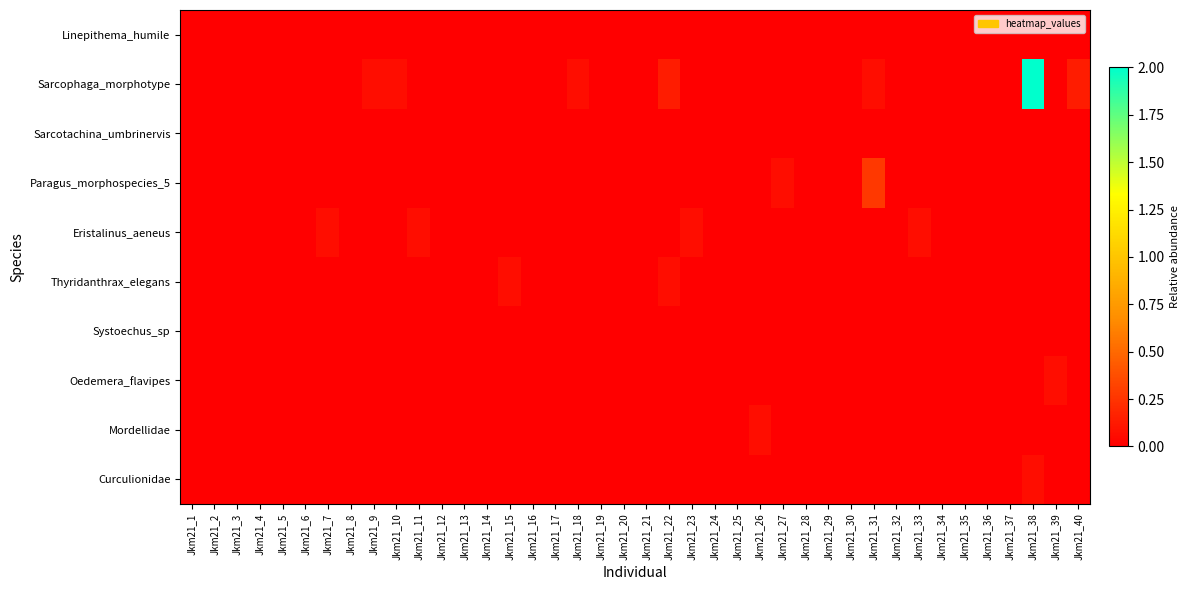

What is the greatest value displayed?

2.0